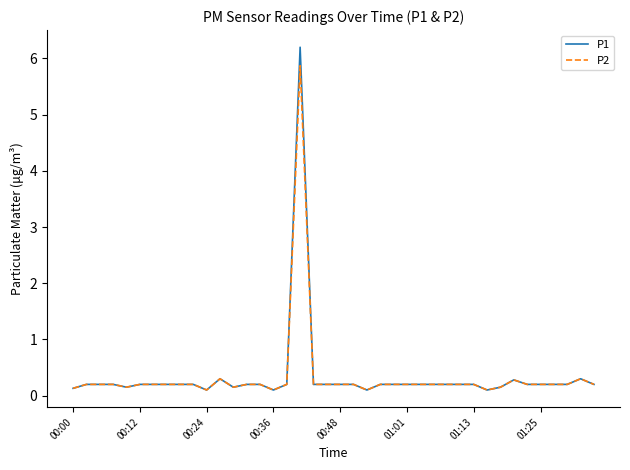

What is the maximum value shown in the chart?

6.2